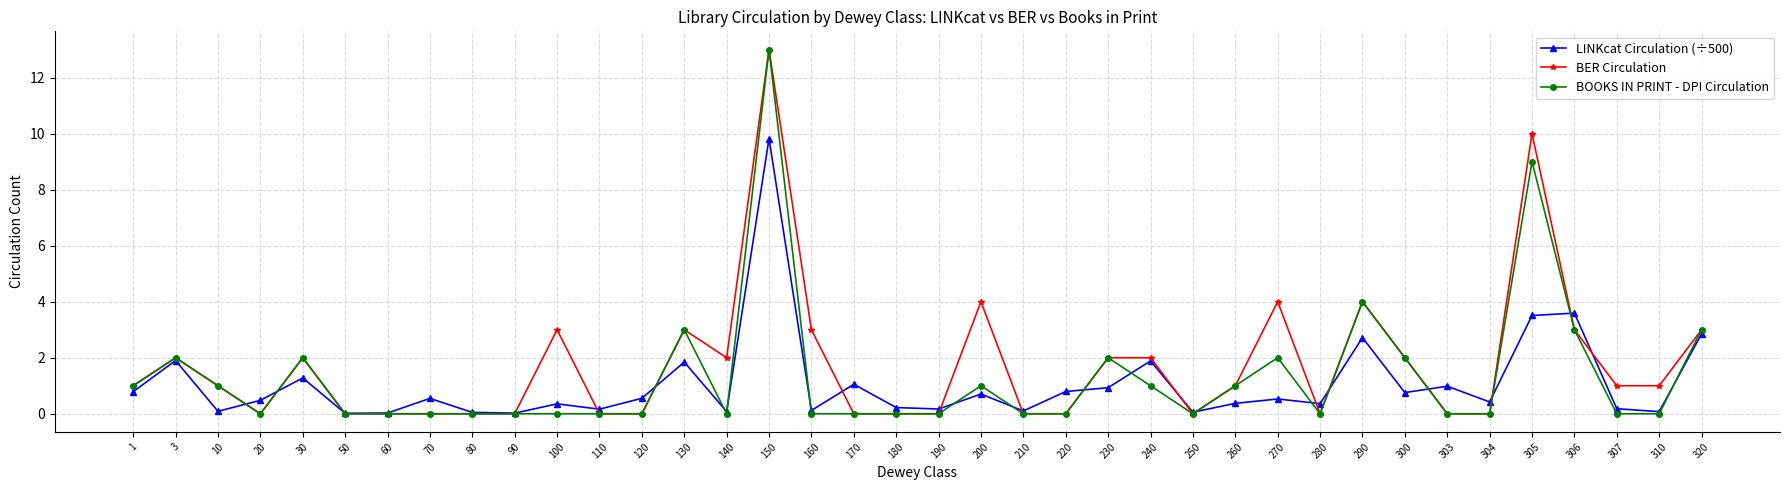

What are all the series names shown in the legend?

LINKcat Circulation (÷500), BER Circulation, BOOKS IN PRINT - DPI Circulation